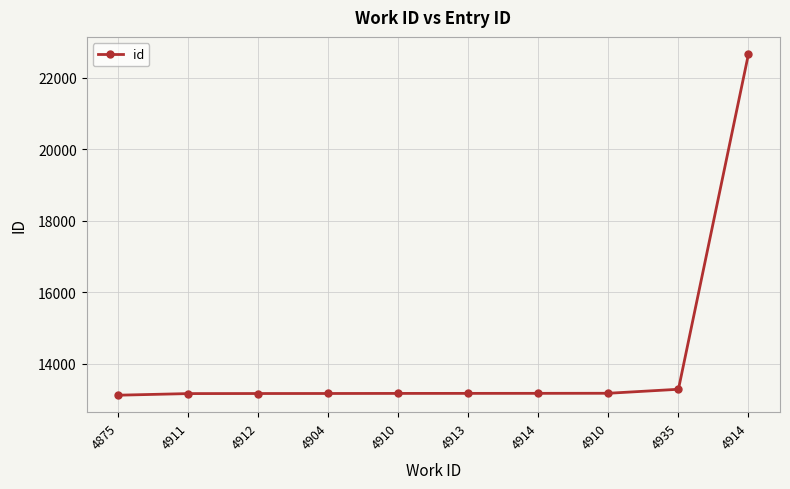

The chart shows a value of 38591 at 4914. True or false?

False